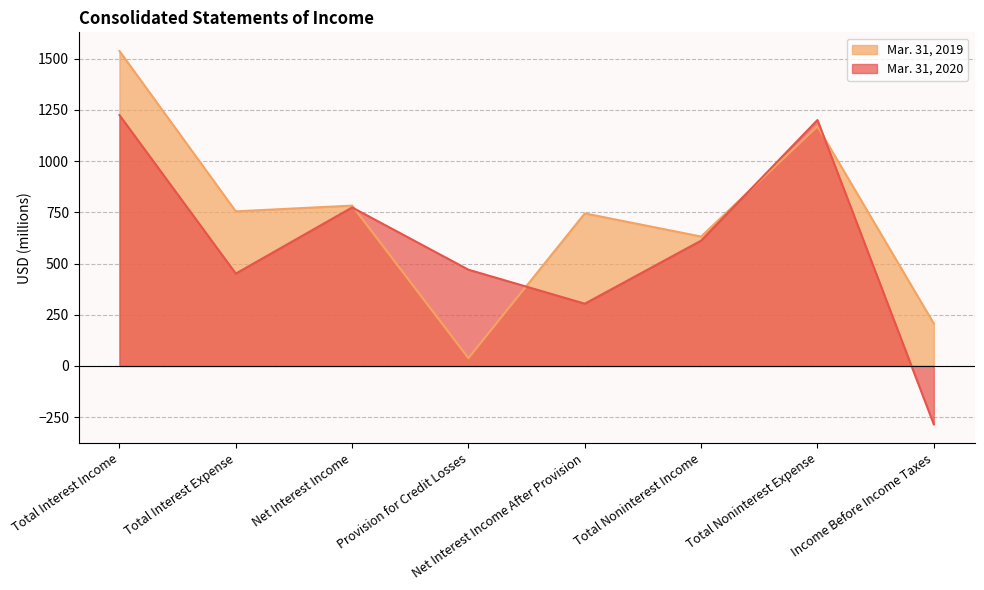

Reading left to right, list all the values displayed in this chart.

Mar. 31, 2020: 1225	451	774	470	304	612	1201	-285
Mar. 31, 2019: 1538	755	783	38	745	632	1170	207